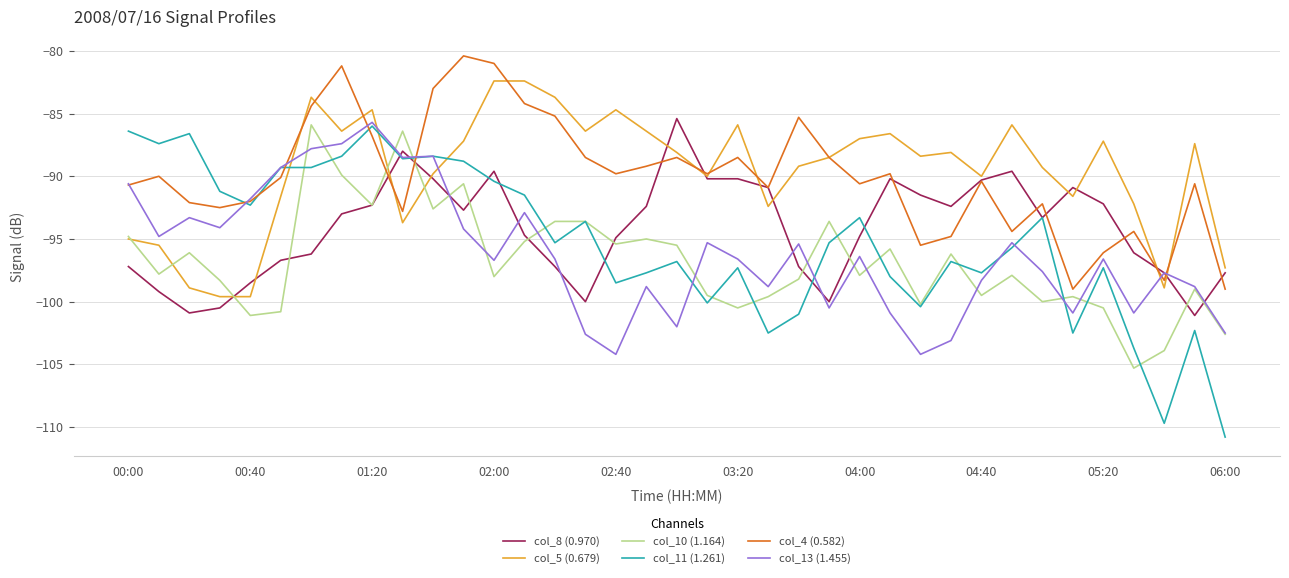

Which series has the largest range (max minus min)?

col_11 (1.261)